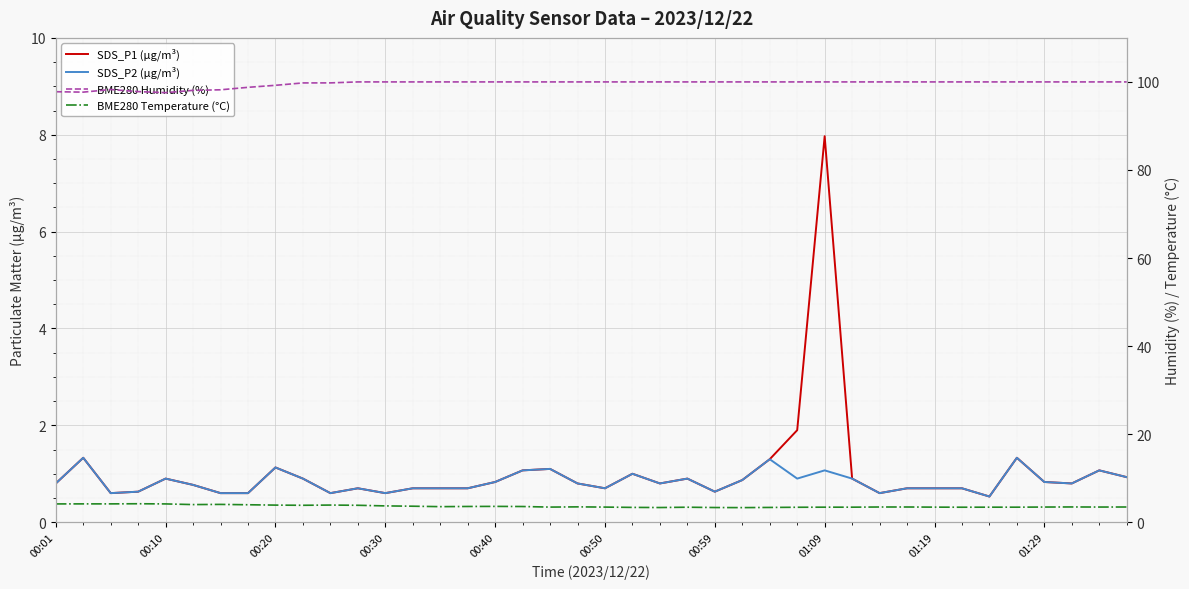

What is the difference between the maximum and minimum values in the BME280 Humidity (%) series?

2.4